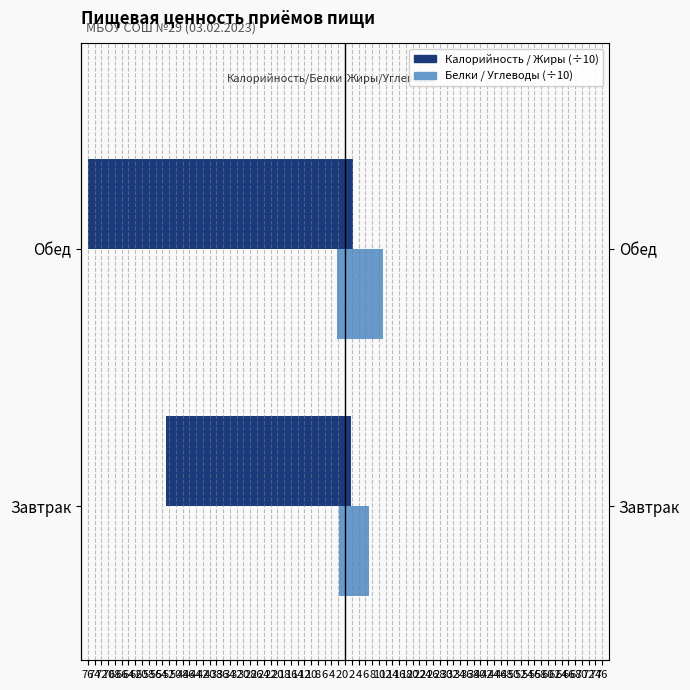

How many data points does each series have?

2